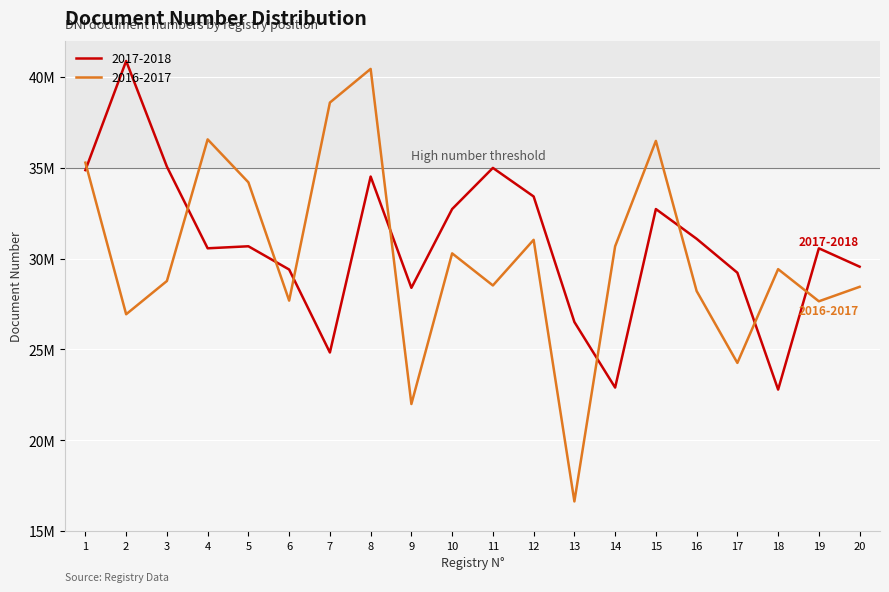

Which label corresponds to the smallest value in the chart?

13